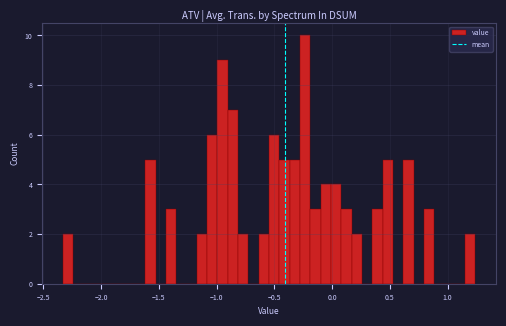

Around what value on the x-axis is the tallest bar? Give the approximate position of its centre, as read against the axis.

-0.25